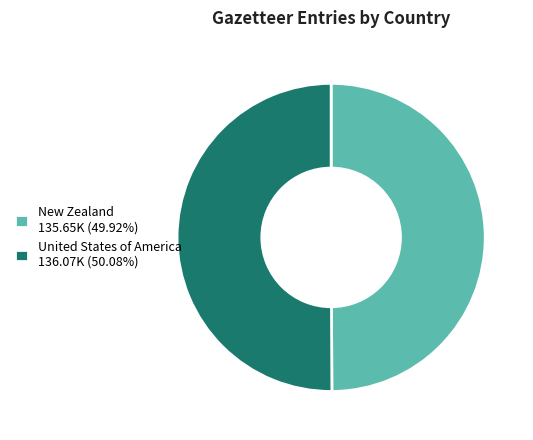

Is it true that United States of America is 38% of the pie?

False